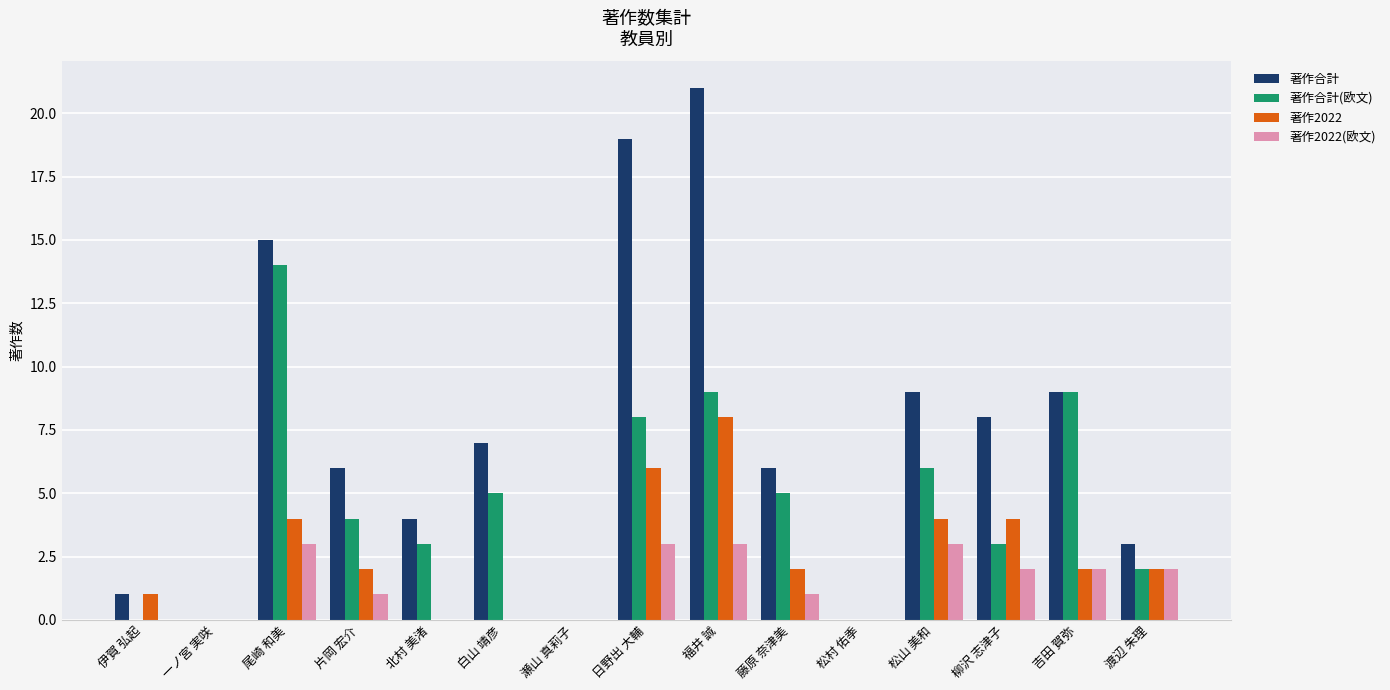

What is the sum of all 著作2022 values?

35